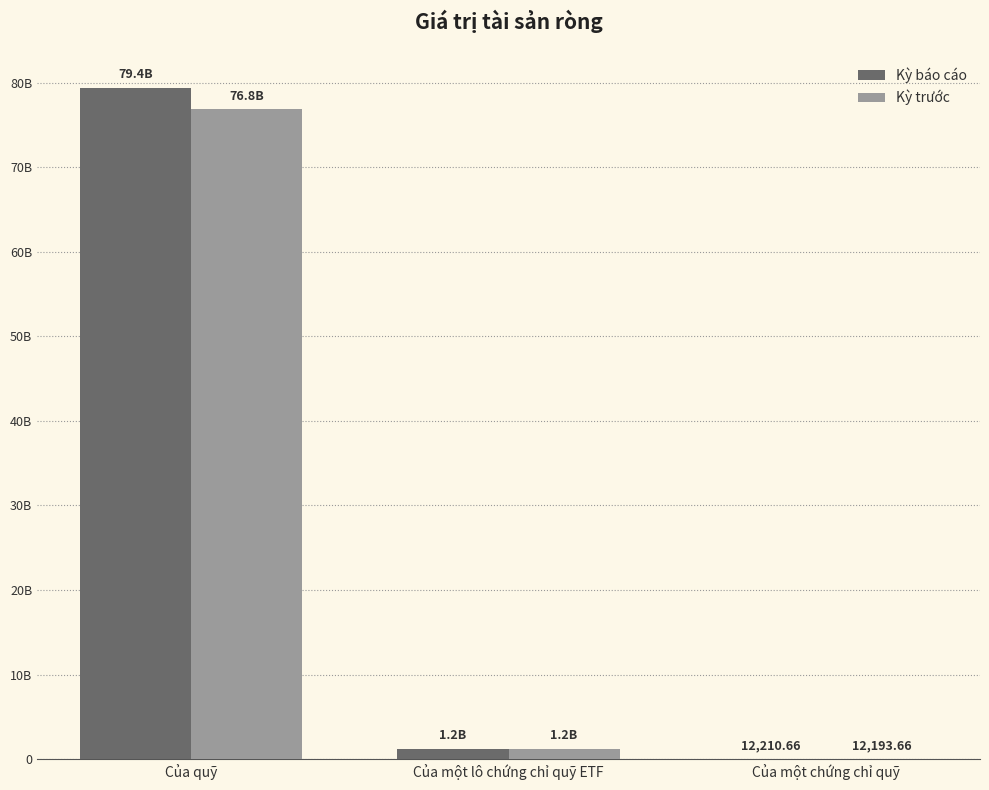

What is the label of the 3rd bar from the right?

Của quỹ